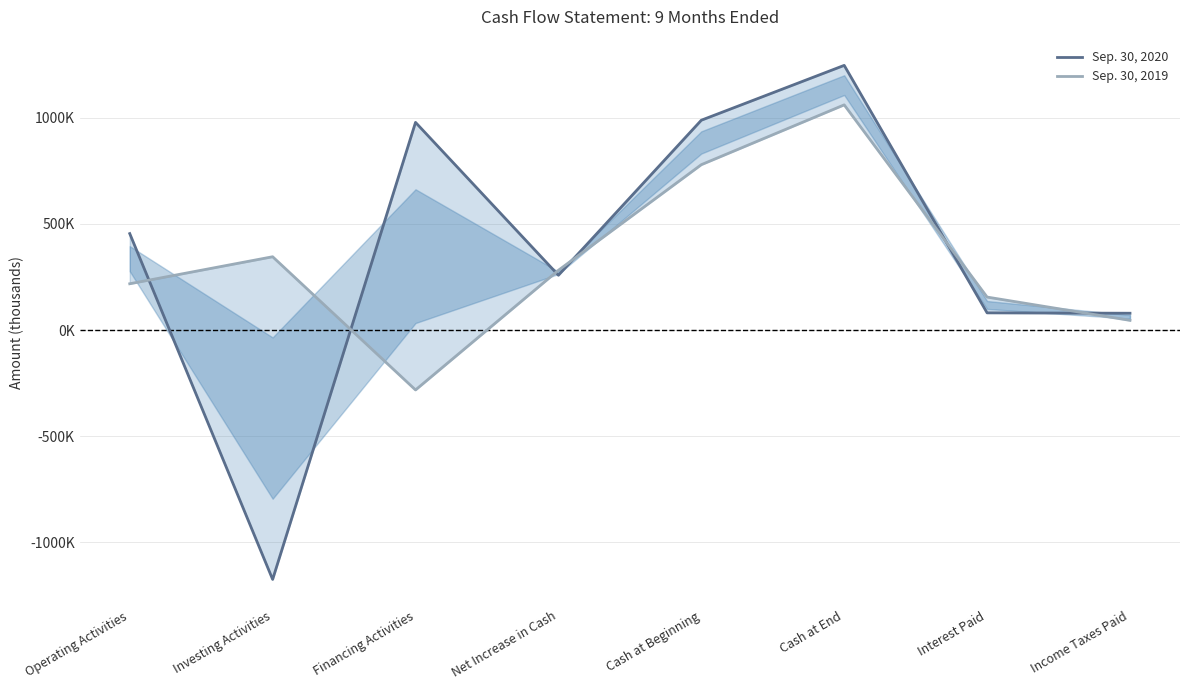

At which category does Sep. 30, 2020 reach its first local peak?

Financing Activities